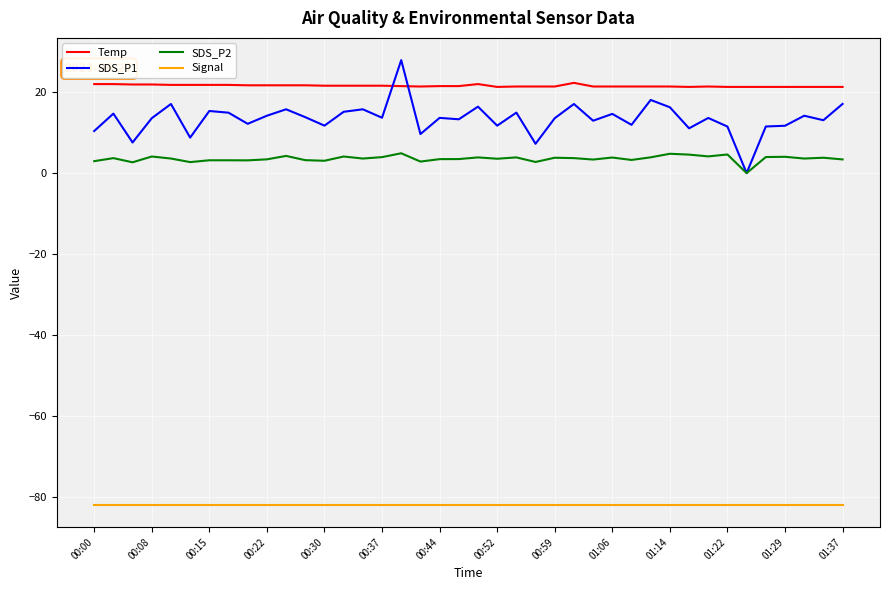

Which series has the widest spread of values?

SDS_P1